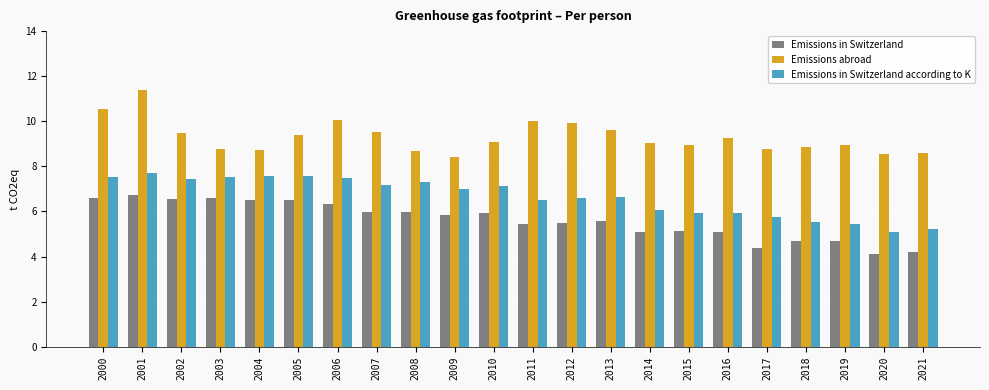

What is the greatest value displayed?

11.4